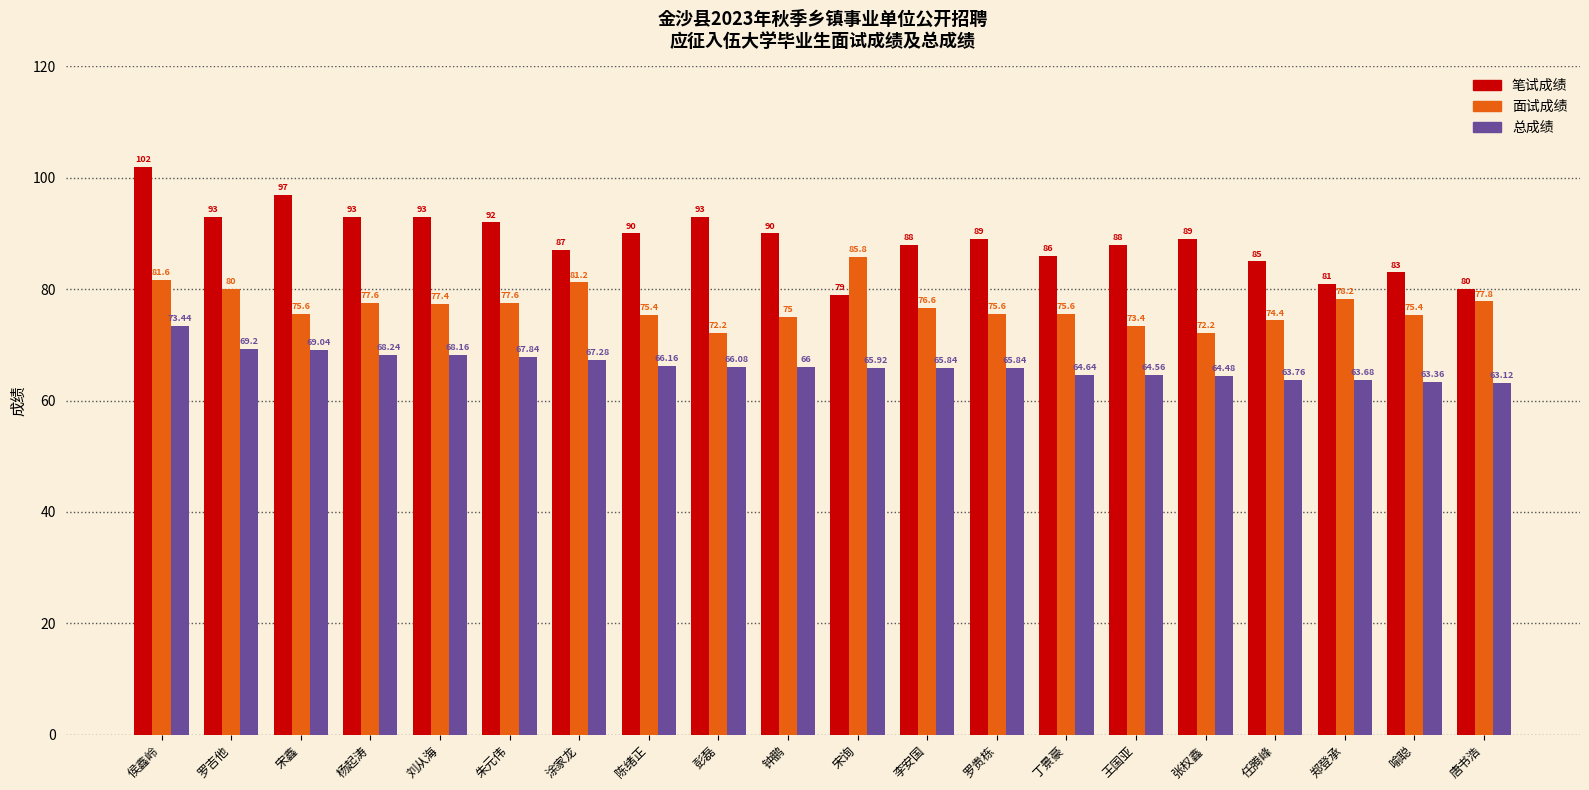

At which category is the sum across all series the highest?

侯鑫岭